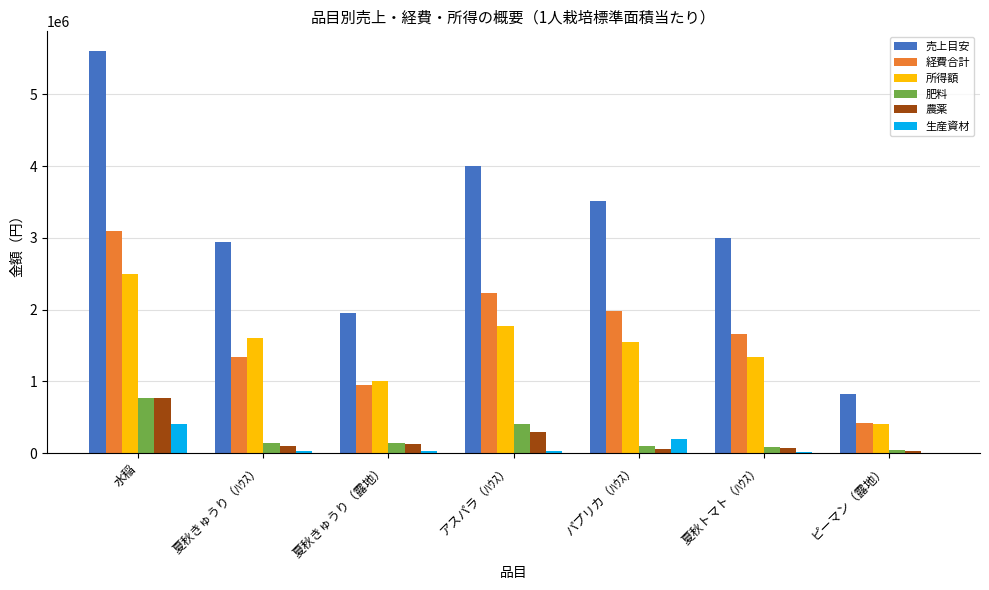

What is the greatest value displayed?

5600000